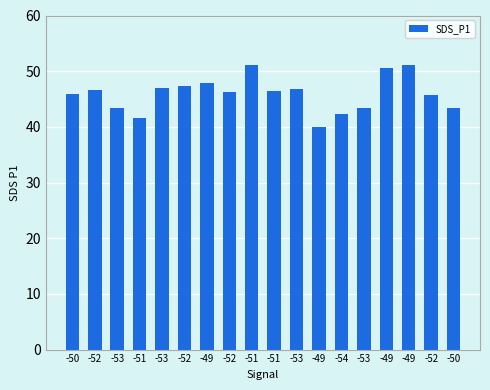

At which label is the value closest to 45?

-52